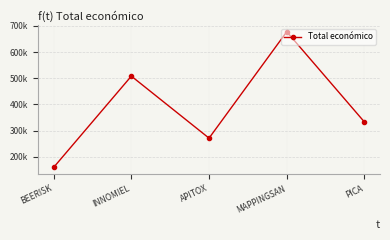

At which category does the chart reach its minimum across all series?

BEERISK